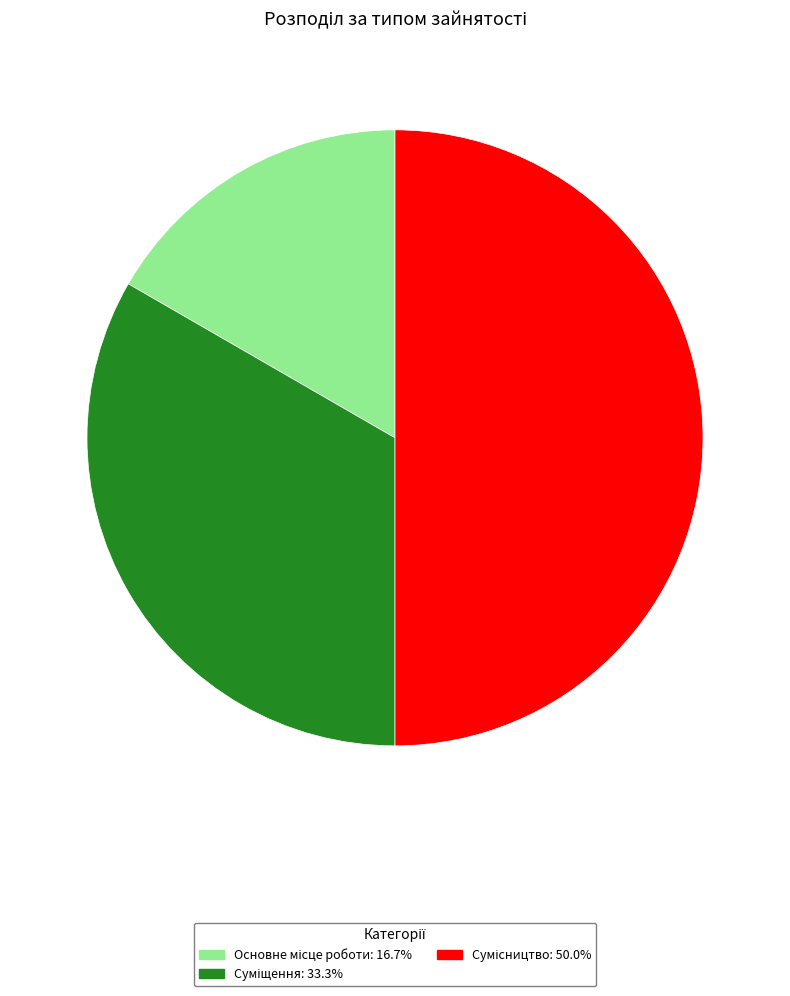

How many slices are in this pie chart?

3